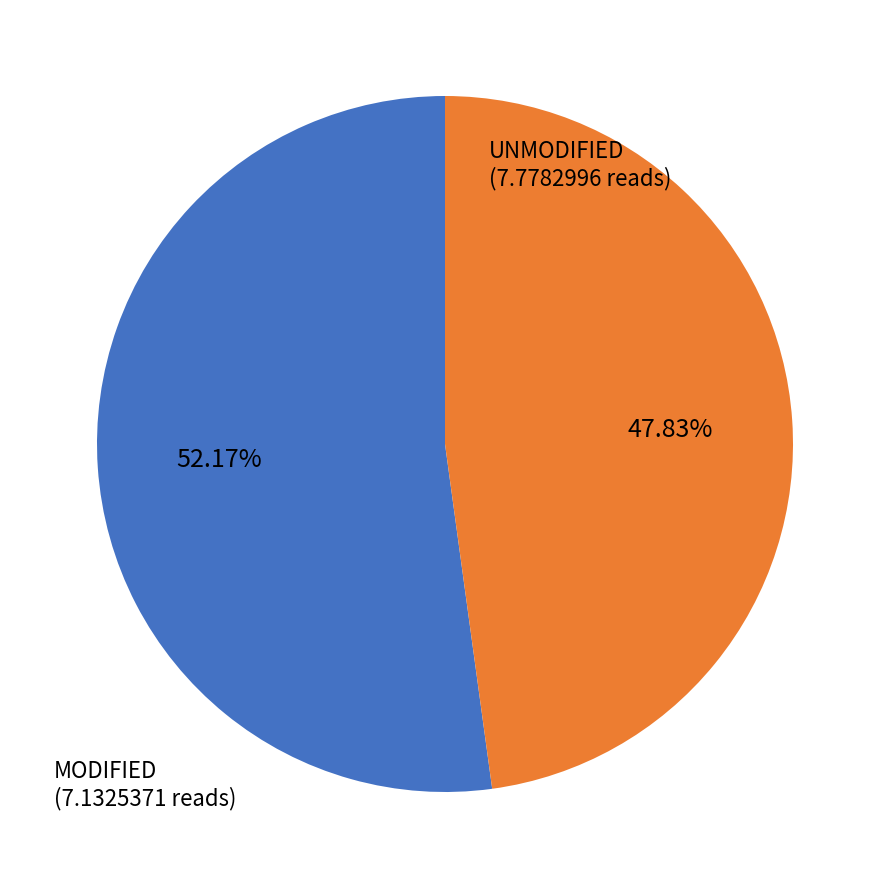

Does MODIFIED represent more than half of the total?

No